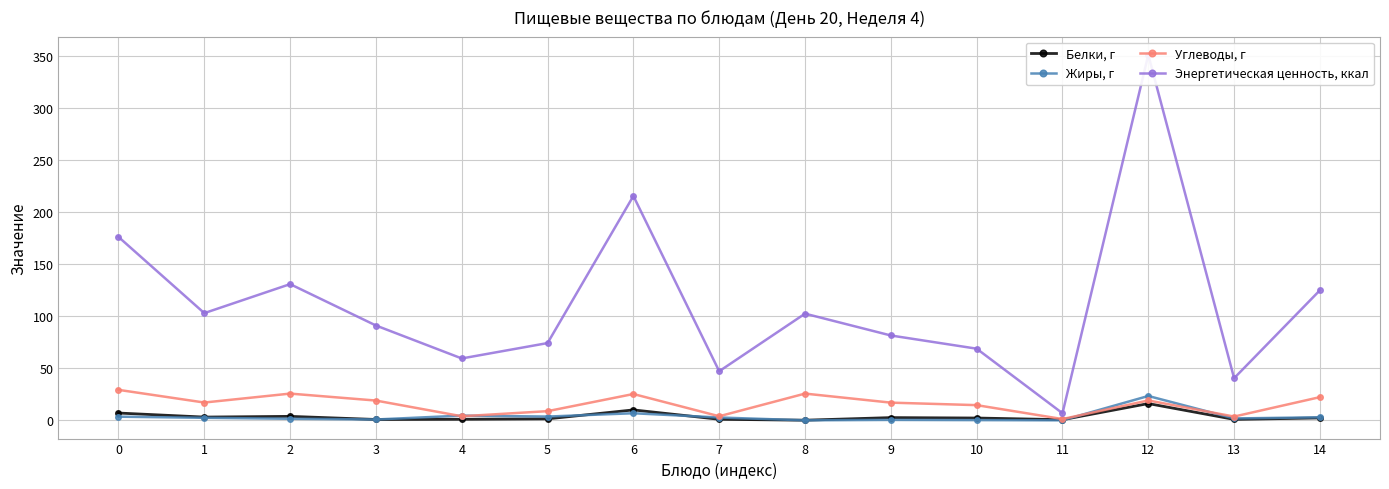

What is the difference between the highest and lowest values at 12?

335.4